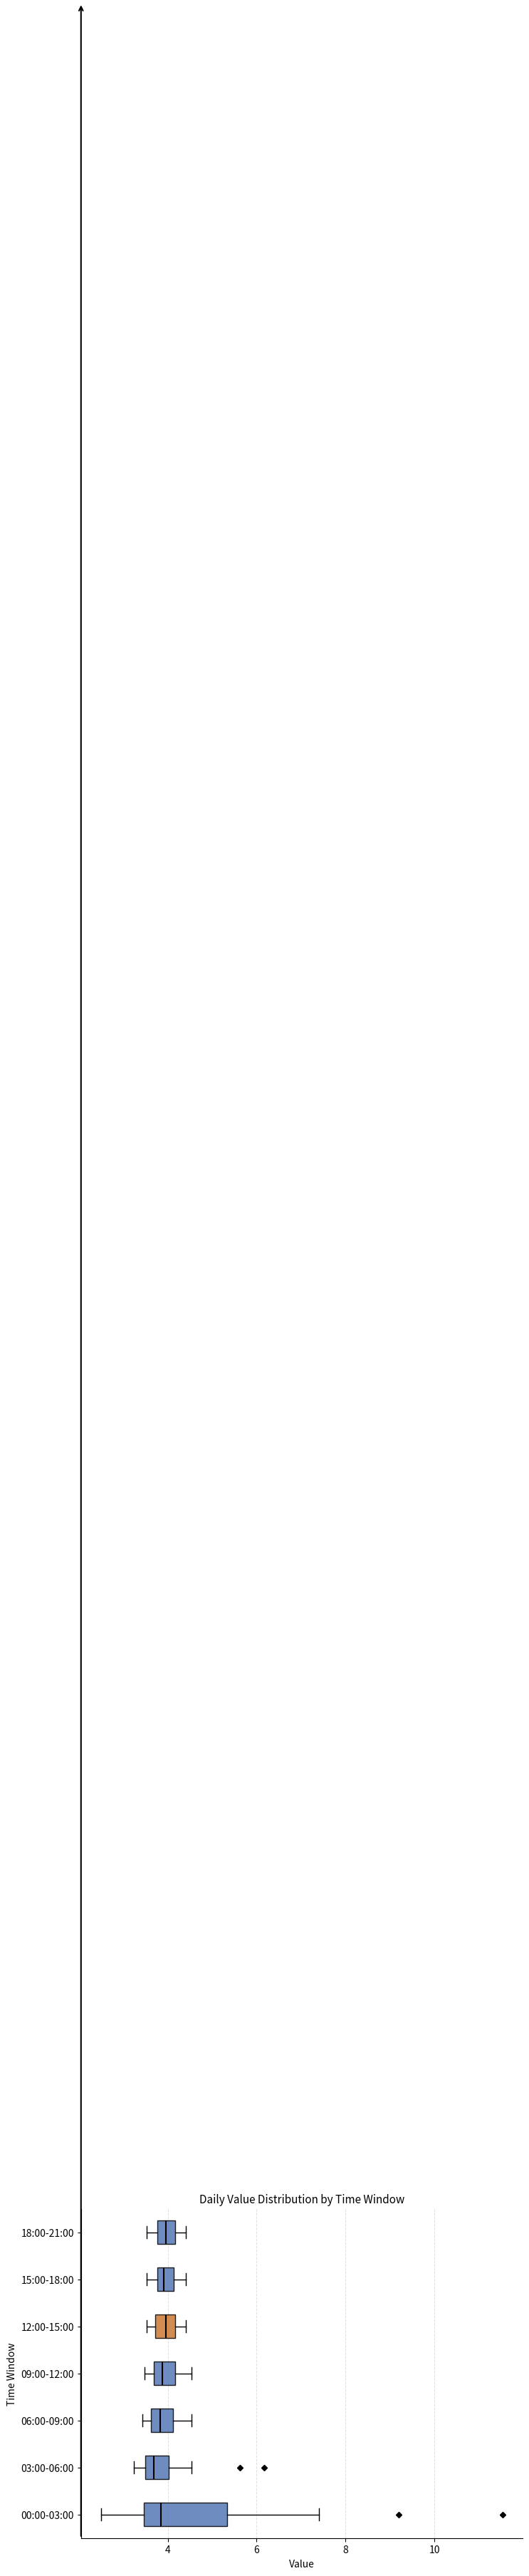

Reading bottom to top, read every box against the x-axis: the position of its median line, the range the box covers, and the ends of its whiskers. The values are not printed on the chart, so give them approximately, as read against the axis.

00:00-03:00: median 3.8, box 3.4 to 5.4, whiskers 2.6 to 7.4
03:00-06:00: median 3.6, box 3.4 to 4.0, whiskers 3.2 to 4.6
06:00-09:00: median 3.8, box 3.6 to 4.2, whiskers 3.4 to 4.6
09:00-12:00: median 3.8, box 3.6 to 4.2, whiskers 3.4 to 4.6
12:00-15:00: median 4.0, box 3.8 to 4.2, whiskers 3.6 to 4.4
15:00-18:00: median 4.0, box 3.8 to 4.2, whiskers 3.6 to 4.4
18:00-21:00: median 4.0, box 3.8 to 4.2, whiskers 3.6 to 4.4